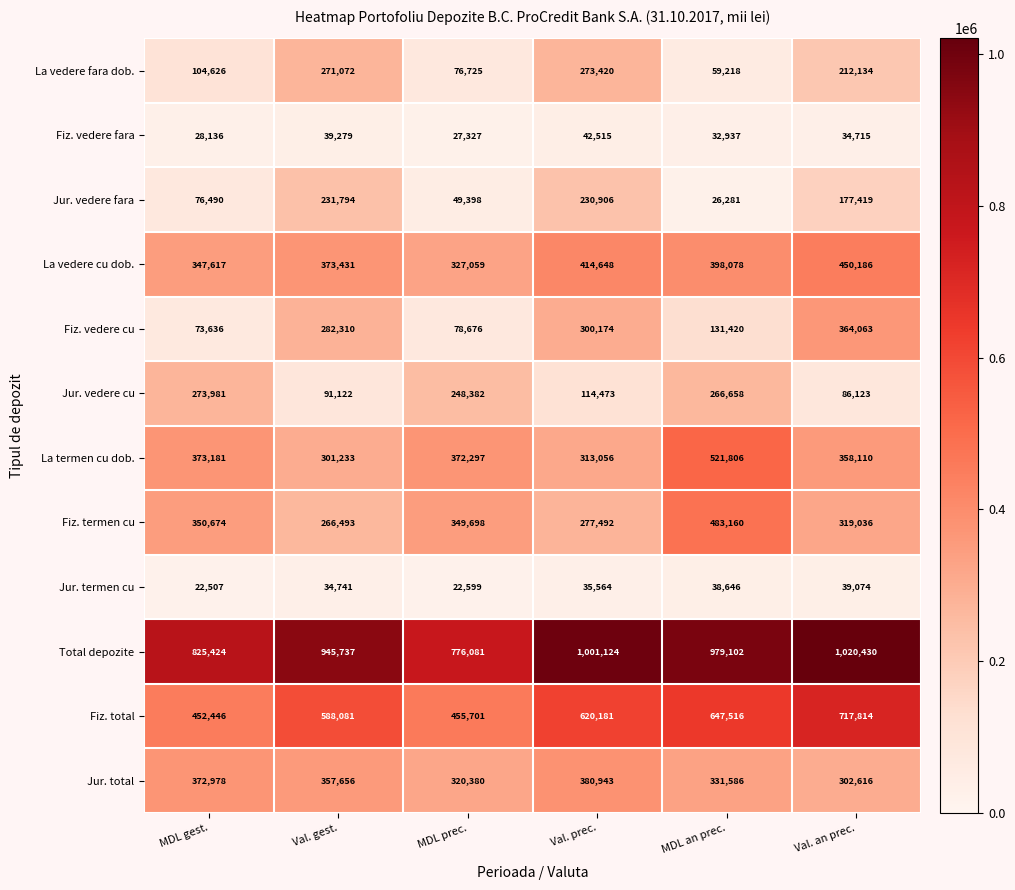

What is the minimum value shown in the chart?

22507